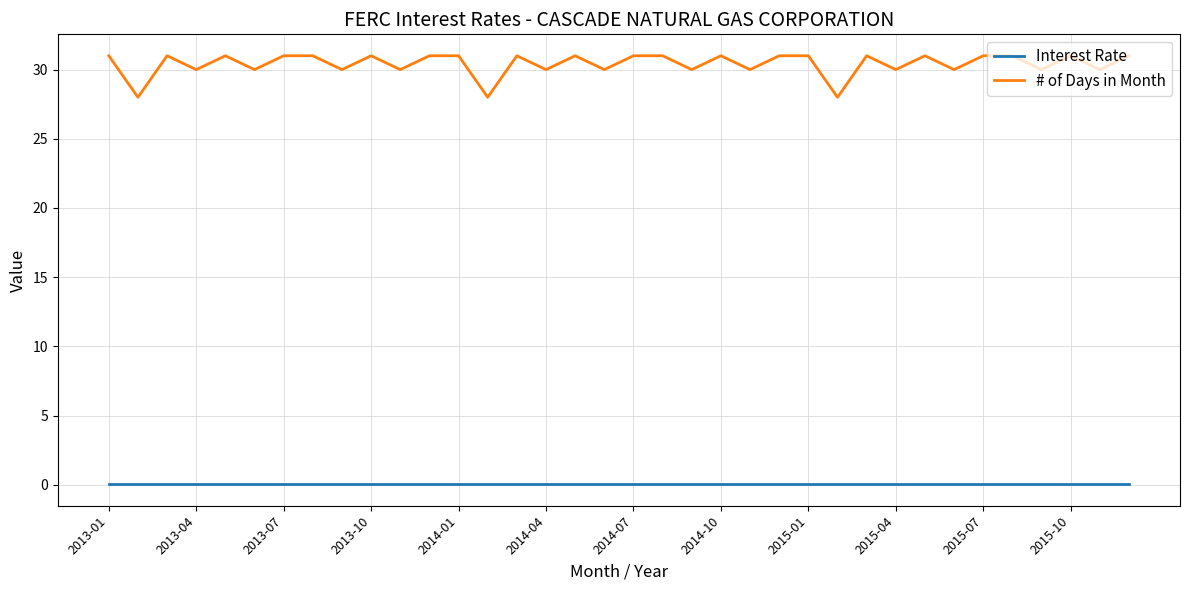

Rank the series by their average value, from highest to lowest.

# of Days in Month, Interest Rate